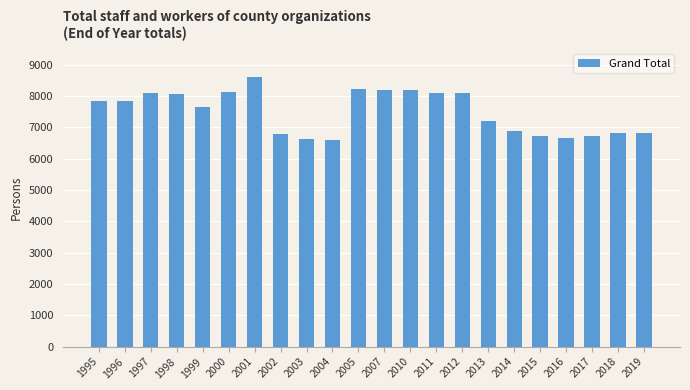

What is the value of the 1st bar from the left?

7837